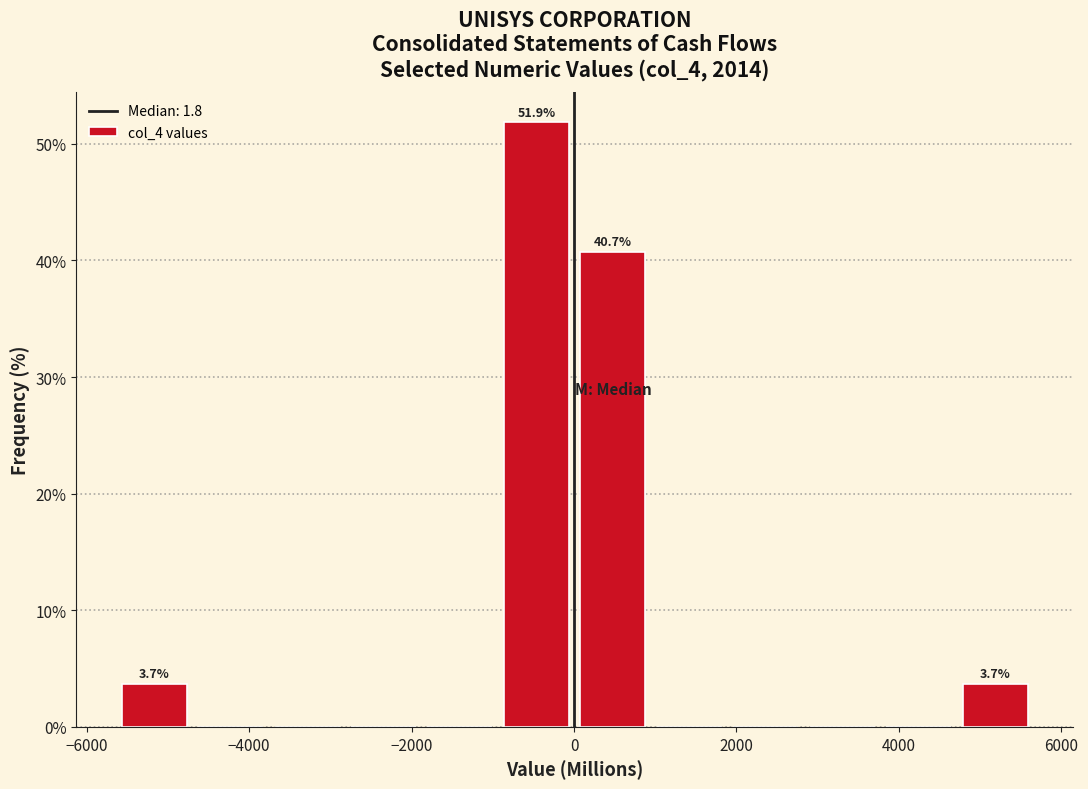

Which range on the x-axis has the tallest bar?

-1000 to 0